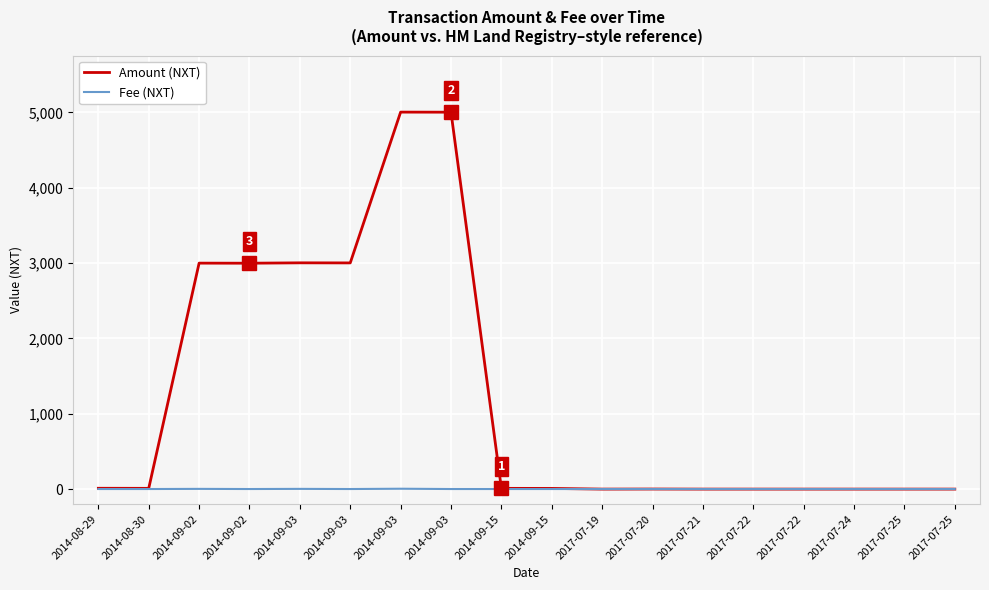

What are all the series names shown in the legend?

Amount (NXT), Fee (NXT)